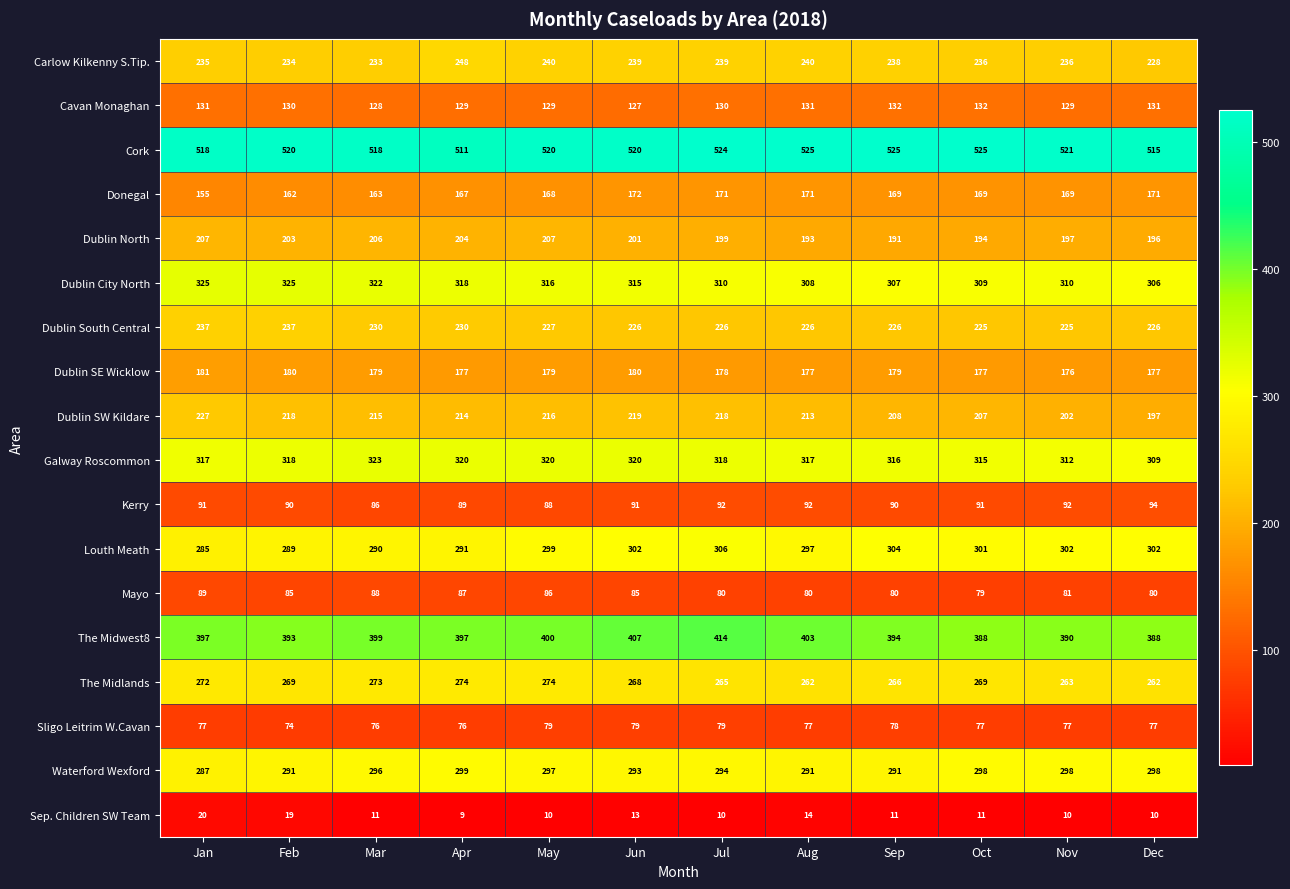

How many categories are shown in the chart?

12